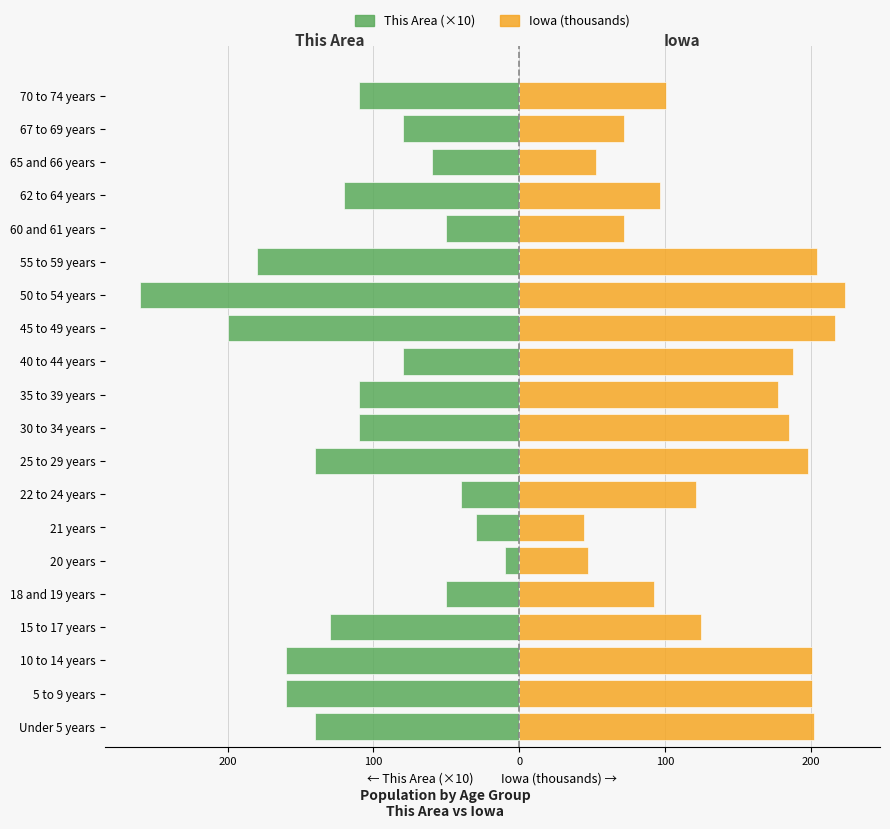

What is the difference between the second highest and second lowest values in the This Area (×10) series?

170.0